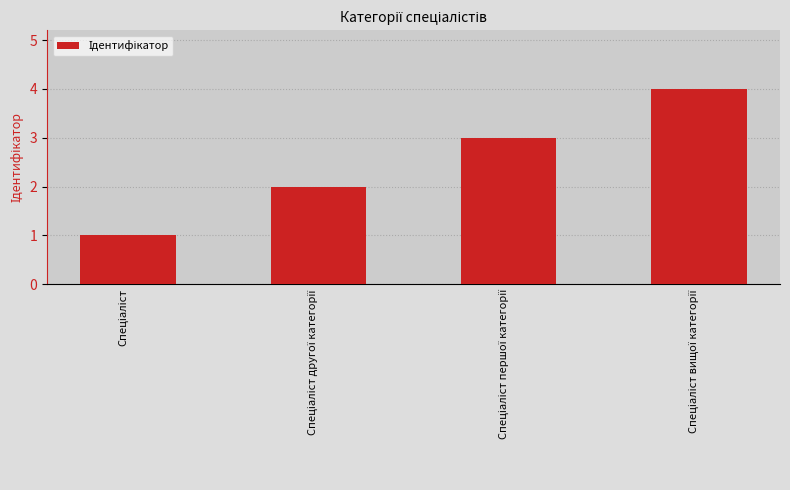

What is the maximum value shown in the chart?

4